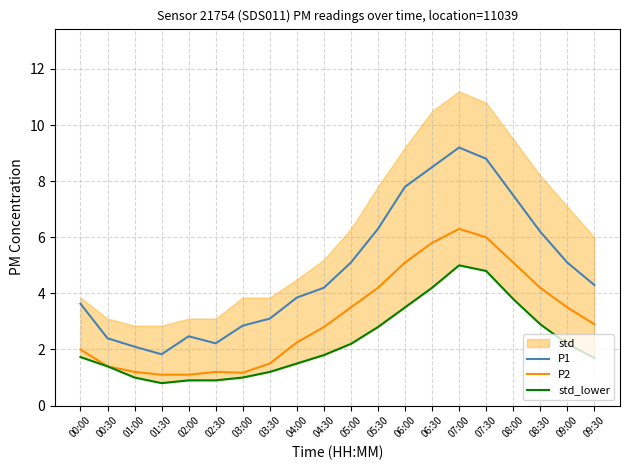

True or false: P2 has a value of 4.2 at 05:30.

True